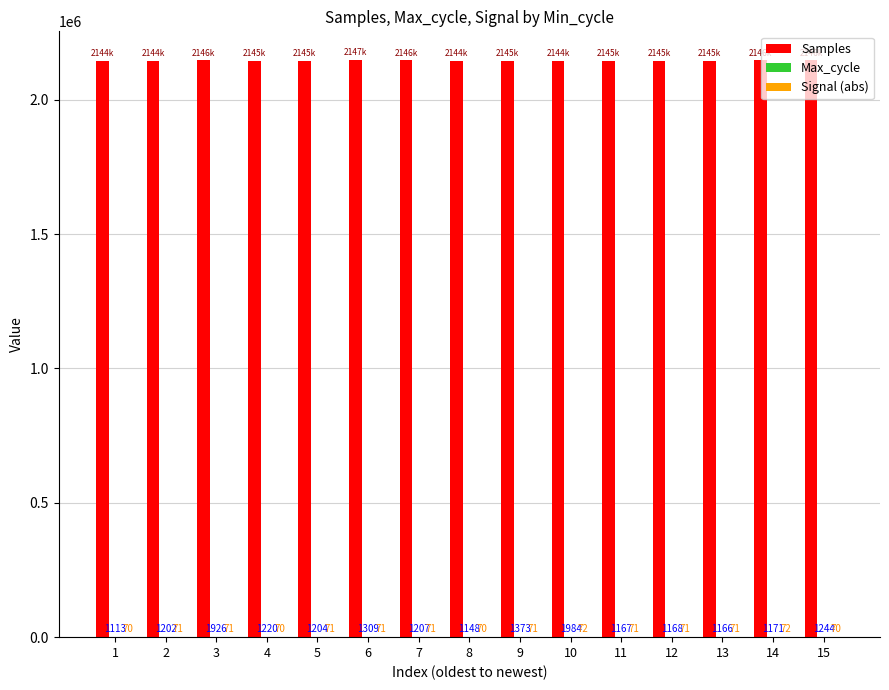

The Samples series shows 2954620 at 2. True or false?

False